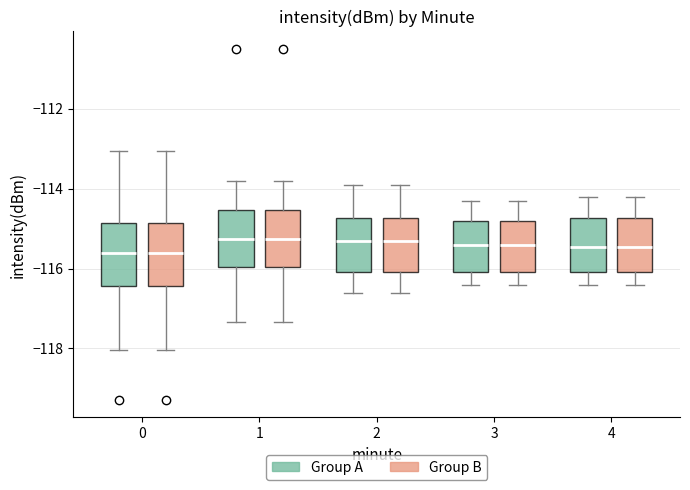

Reading left to right, read every box against the y-axis: the position of its median line, the range the box covers, and the ends of its whiskers. The values are not printed on the chart, so give them approximately, as read against the axis.

0 (Group A): median -115.6, box -116.4 to -114.8, whiskers -118.0 to -113.0
0 (Group B): median -115.6, box -116.4 to -114.8, whiskers -118.0 to -113.0
1 (Group A): median -115.2, box -116.0 to -114.6, whiskers -117.4 to -113.8
1 (Group B): median -115.2, box -116.0 to -114.6, whiskers -117.4 to -113.8
2 (Group A): median -115.2, box -116.0 to -114.8, whiskers -116.6 to -113.8
2 (Group B): median -115.2, box -116.0 to -114.8, whiskers -116.6 to -113.8
3 (Group A): median -115.4, box -116.0 to -114.8, whiskers -116.4 to -114.2
3 (Group B): median -115.4, box -116.0 to -114.8, whiskers -116.4 to -114.2
4 (Group A): median -115.4, box -116.0 to -114.8, whiskers -116.4 to -114.2
4 (Group B): median -115.4, box -116.0 to -114.8, whiskers -116.4 to -114.2